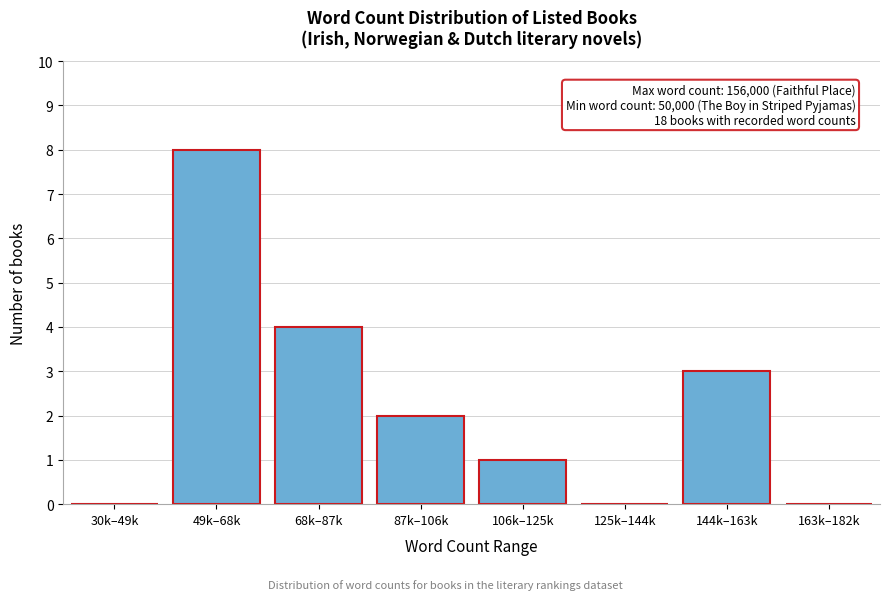

Reading left to right, extract all data points from this chart.

30k–49k=0	49k–68k=8	68k–87k=4	87k–106k=2	106k–125k=1	125k–144k=0	144k–163k=3	163k–182k=0